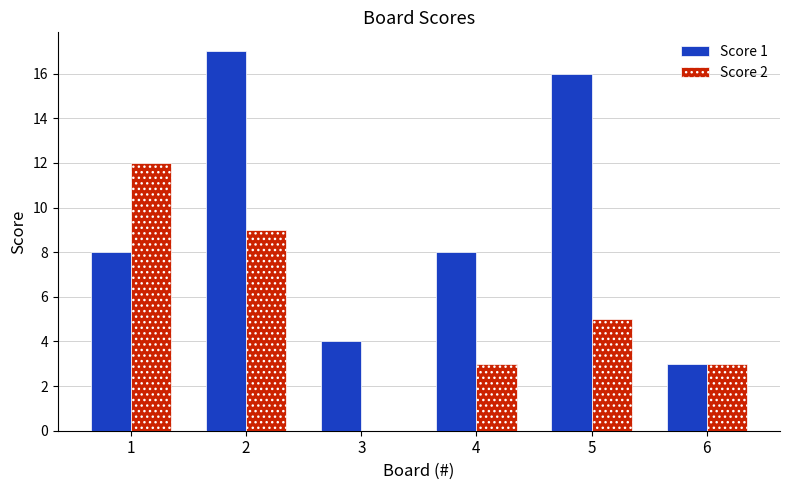

Between 2 and 3, which series saw the biggest shift?

Score 1